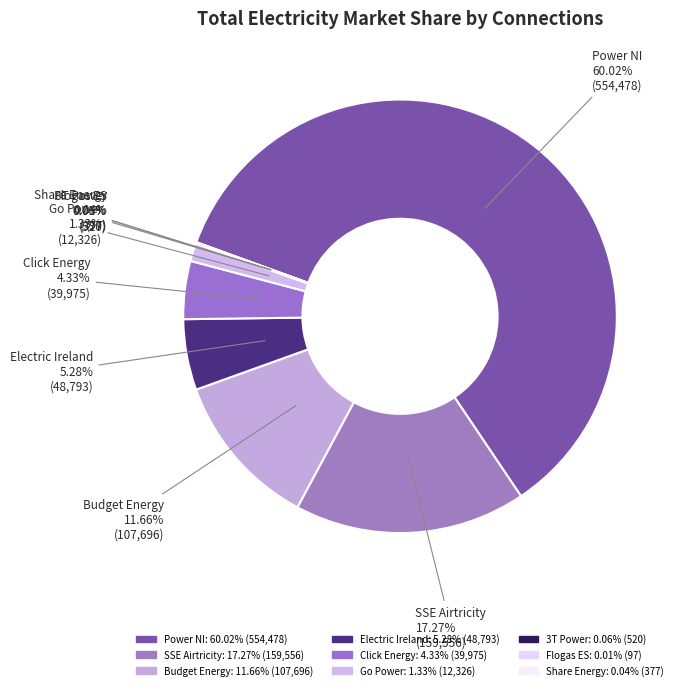

The Go Power slice represents 12% of the pie. True or false?

False